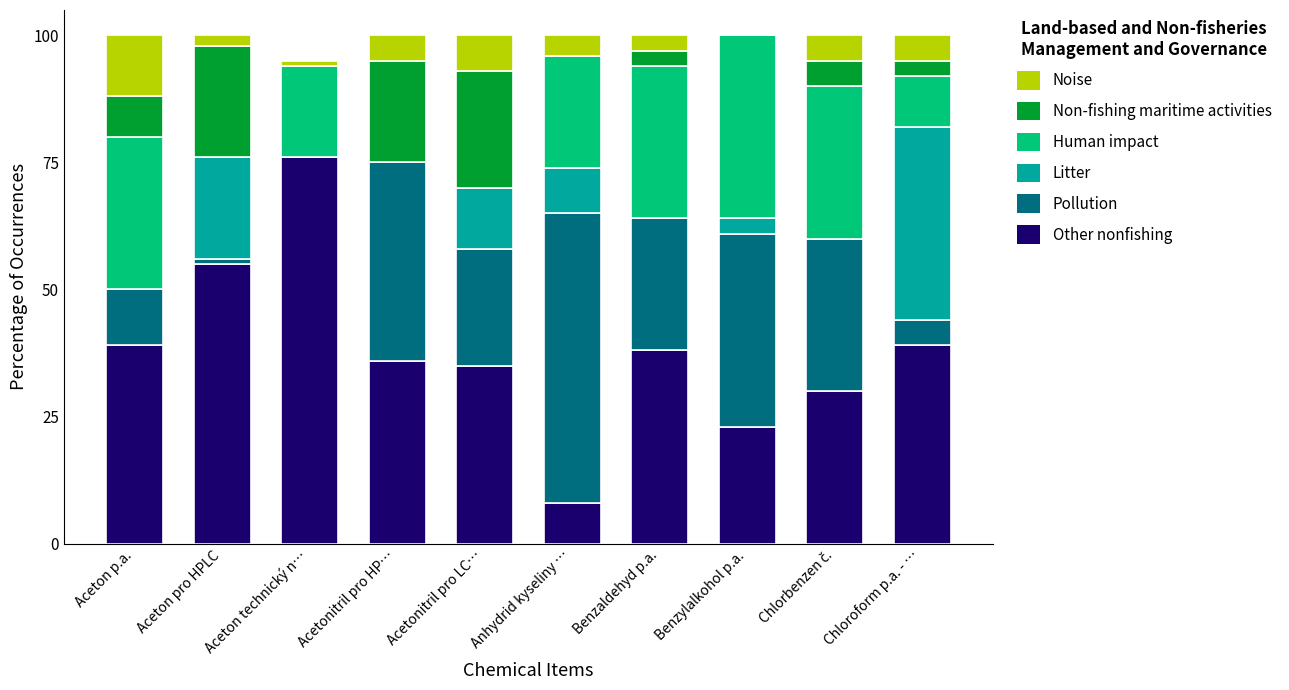

At which label does Other nonfishing reach its peak?

Aceton technický n…